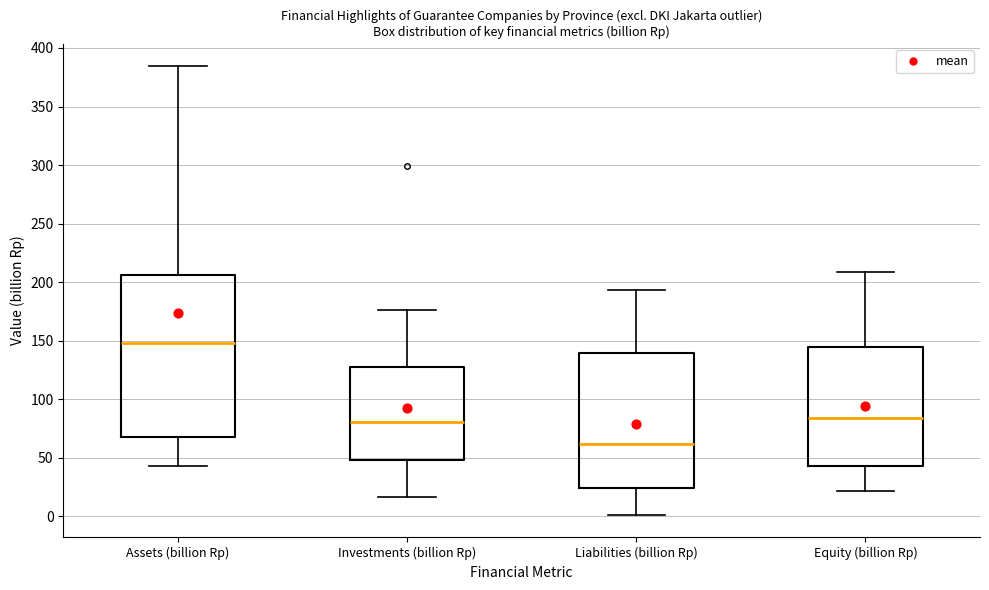

Reading left to right, transcribe this box plot: for each box, give where its median line is, the range the box spans, and where its two whiskers end, as read against the y-axis. The values are not printed on the chart, so give them approximately, as read against the axis.

Assets (billion Rp): median 150, box 65 to 205, whiskers 45 to 385
Investments (billion Rp): median 80, box 50 to 125, whiskers 15 to 175
Liabilities (billion Rp): median 60, box 25 to 140, whiskers 0 to 195
Equity (billion Rp): median 85, box 45 to 145, whiskers 20 to 210